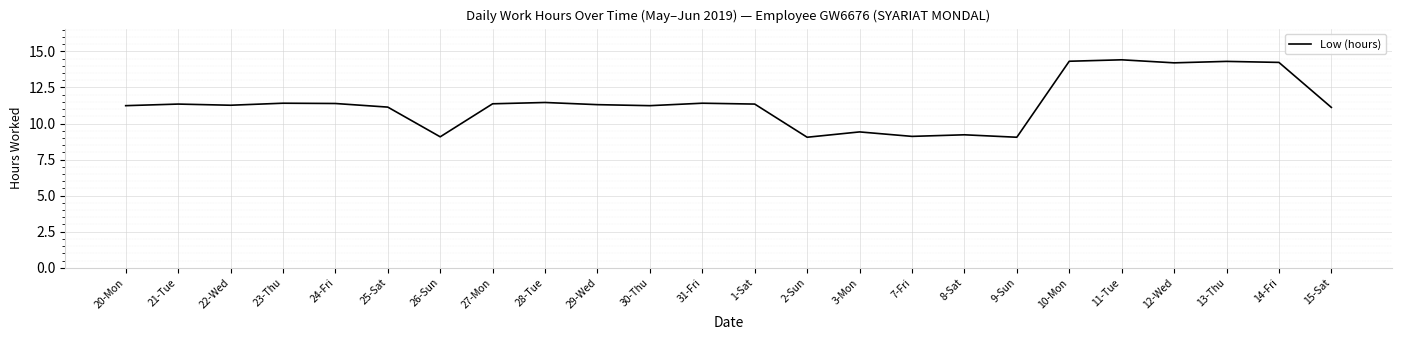

What is the greatest value displayed?

14.4